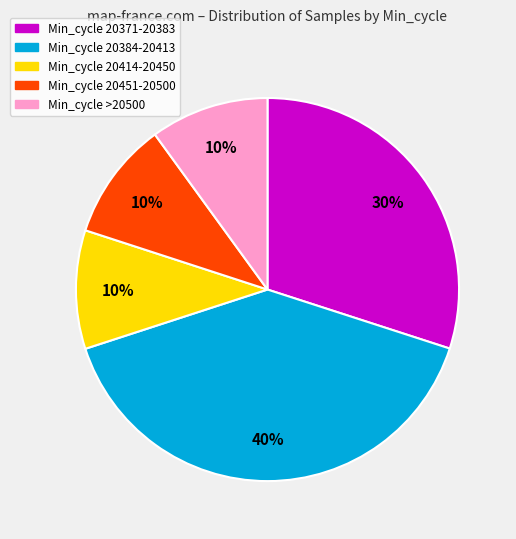

Is there a majority slice in this chart?

No